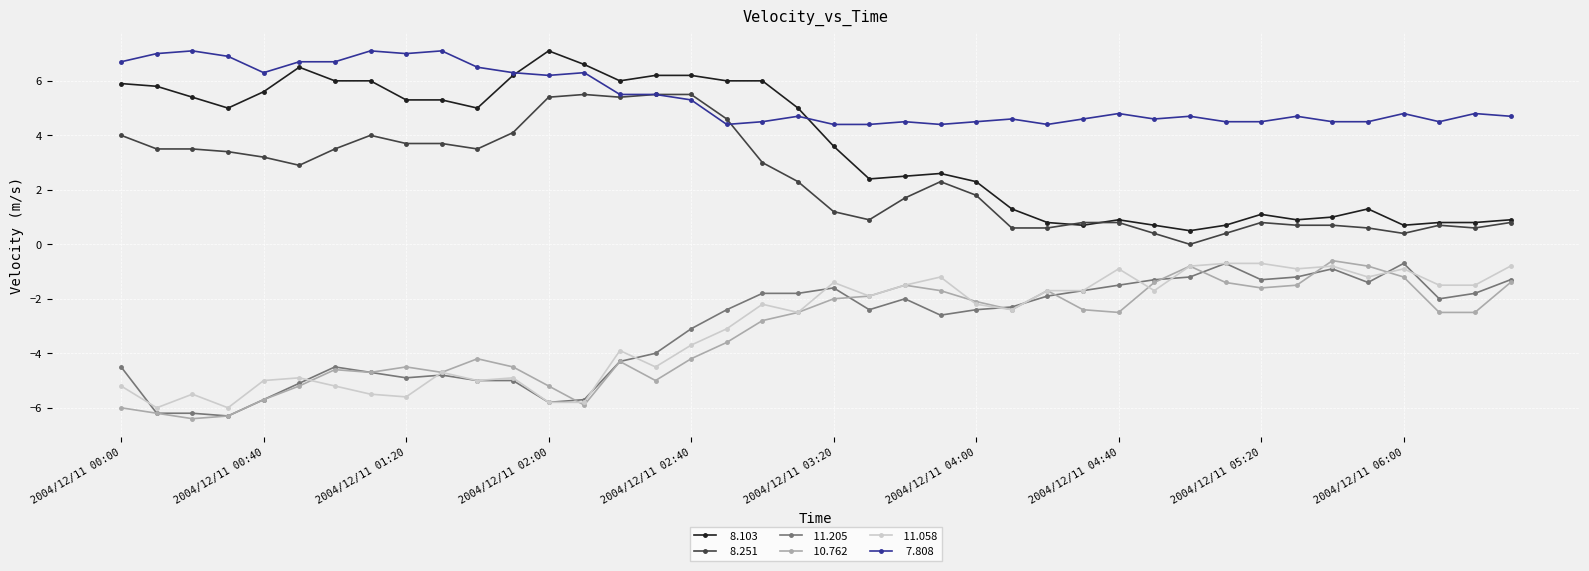

Does the chart have visible grid lines?

Yes